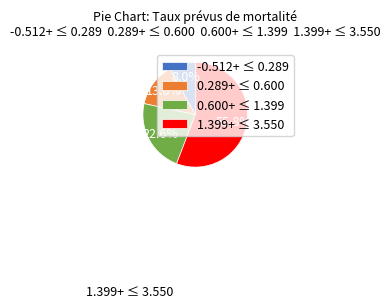

Does 0.600+ ≤ 1.399 represent more than half of the total?

No